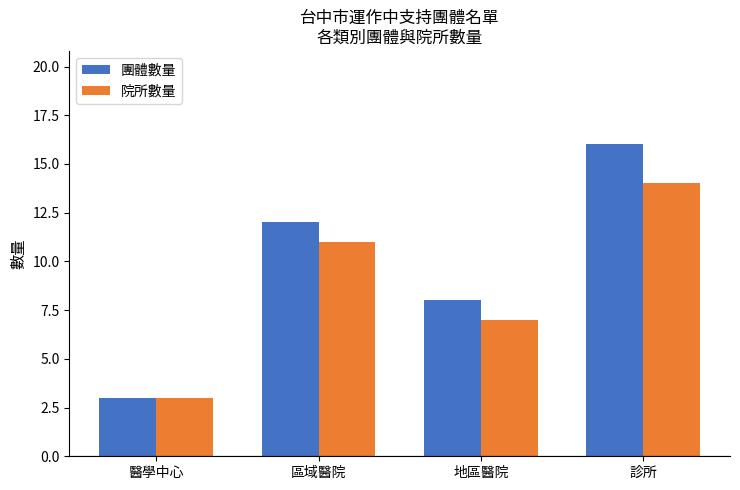

How many values in the 團體數量 series are below 12?

2